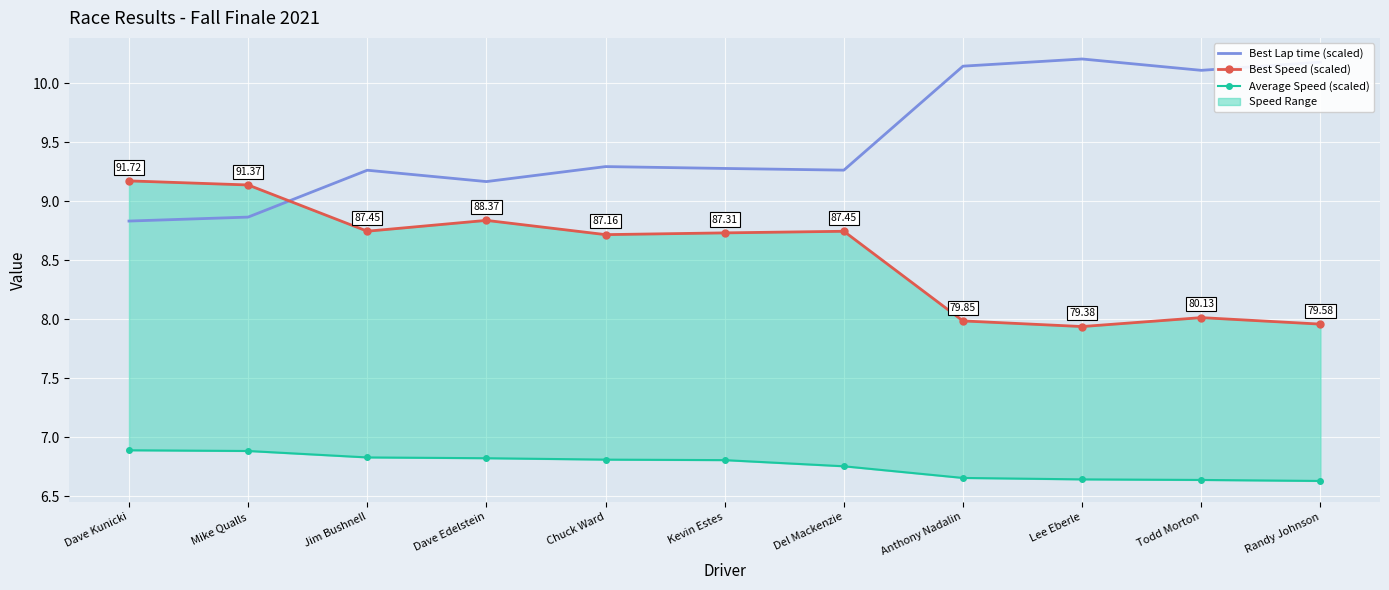

What position from the right is Dave Edelstein?

8